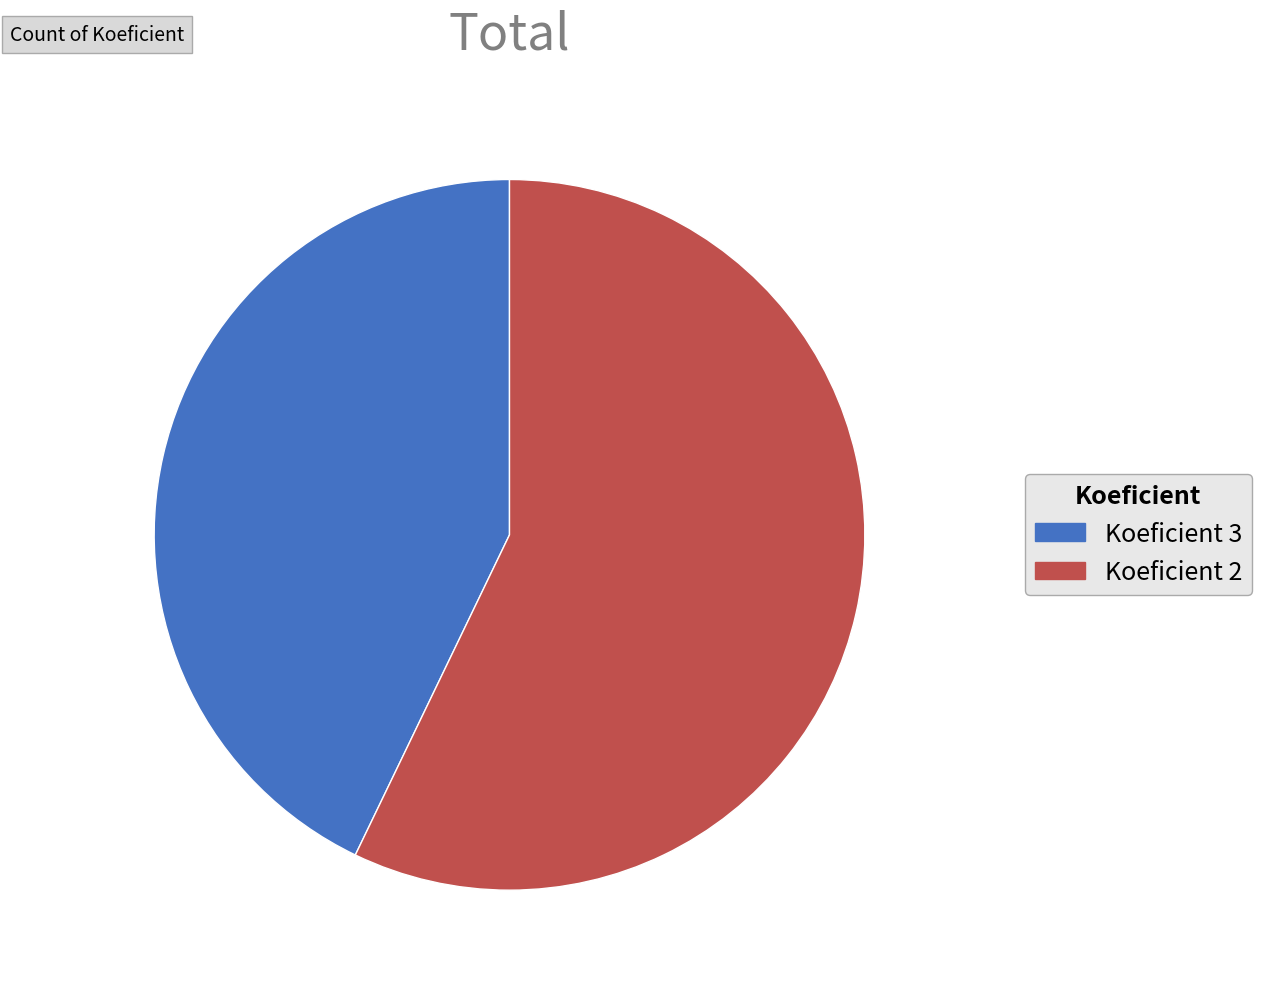

Which category accounts for the majority?

Koeficient 2